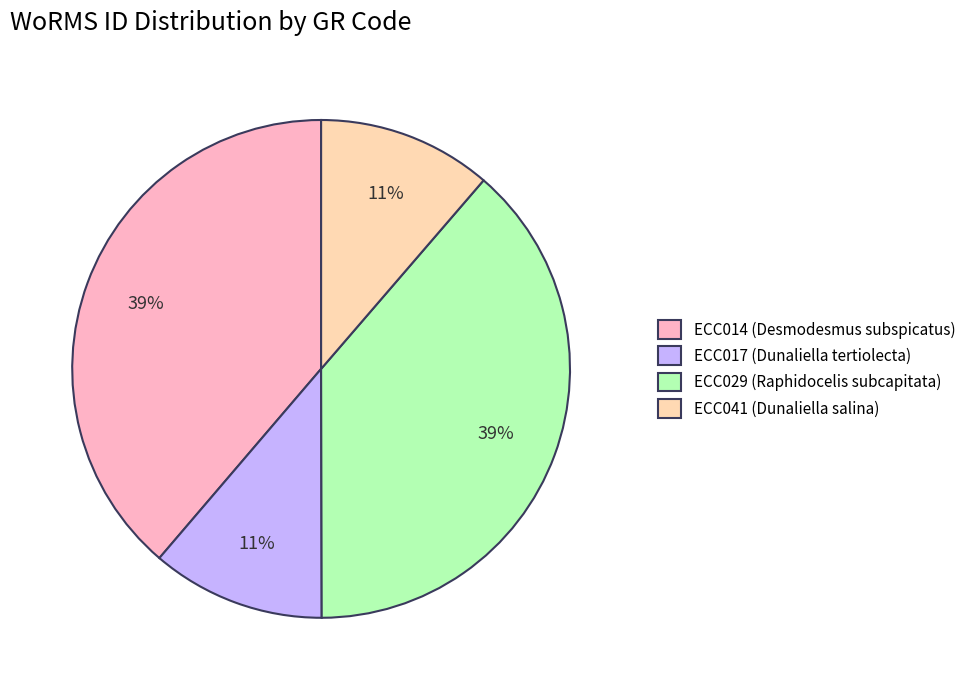

Count the number of slices in the pie.

4